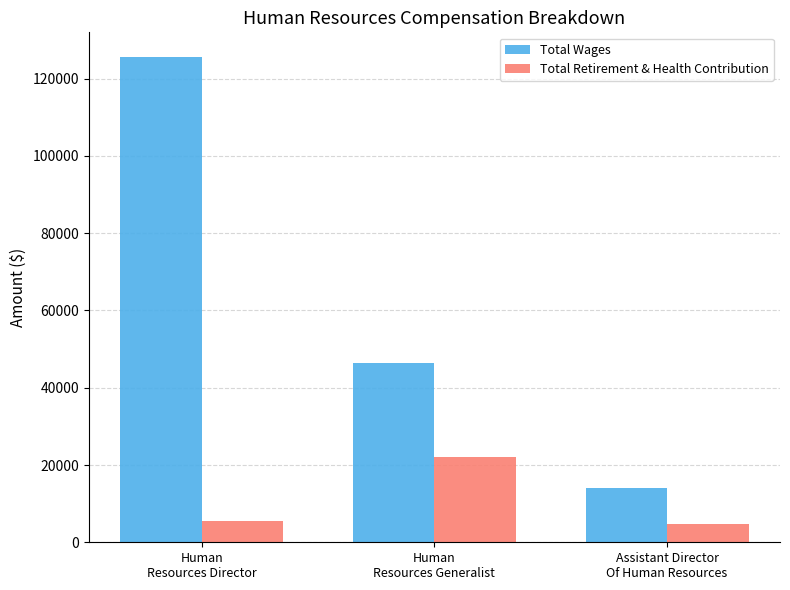

Reading left to right, what are all the values shown in this chart?

Total Wages: 125696	46345	14165
Total Retirement & Health Contribution: 5438	22063	4708